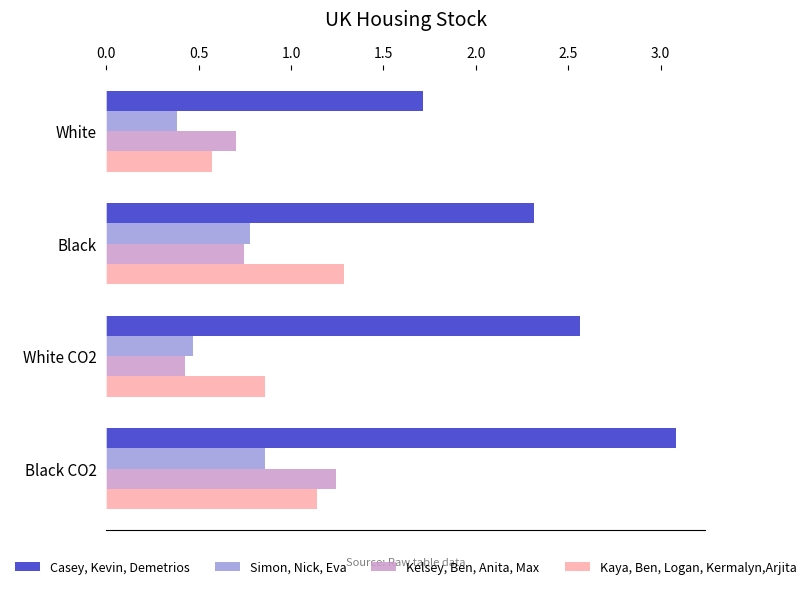

At which label is Kaya, Ben, Logan, Kermalyn,Arjita closest to 0?

White